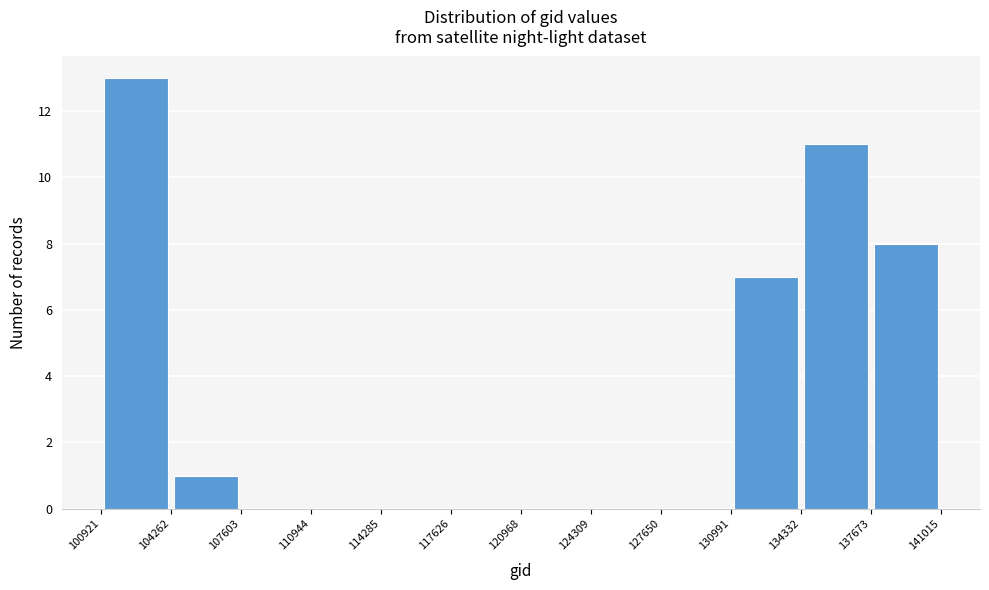

How tall is the bar that spans 134332 to 137673 on the x-axis? The values are not printed on the chart, so give them approximately, as read against the axis.

11